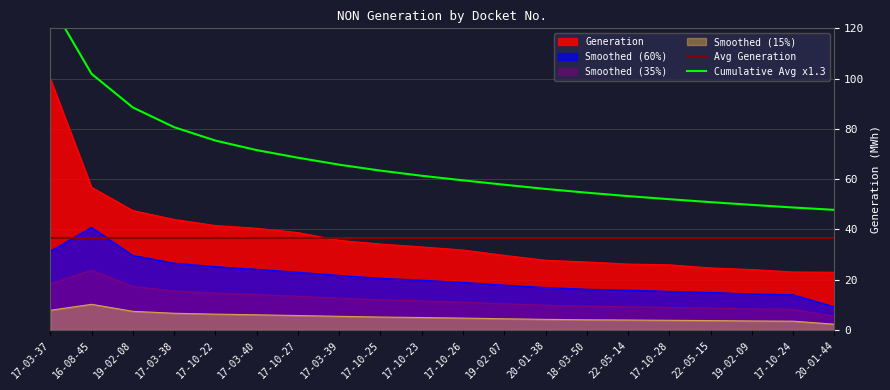

What is the value of the 11th point from the left?

31.8